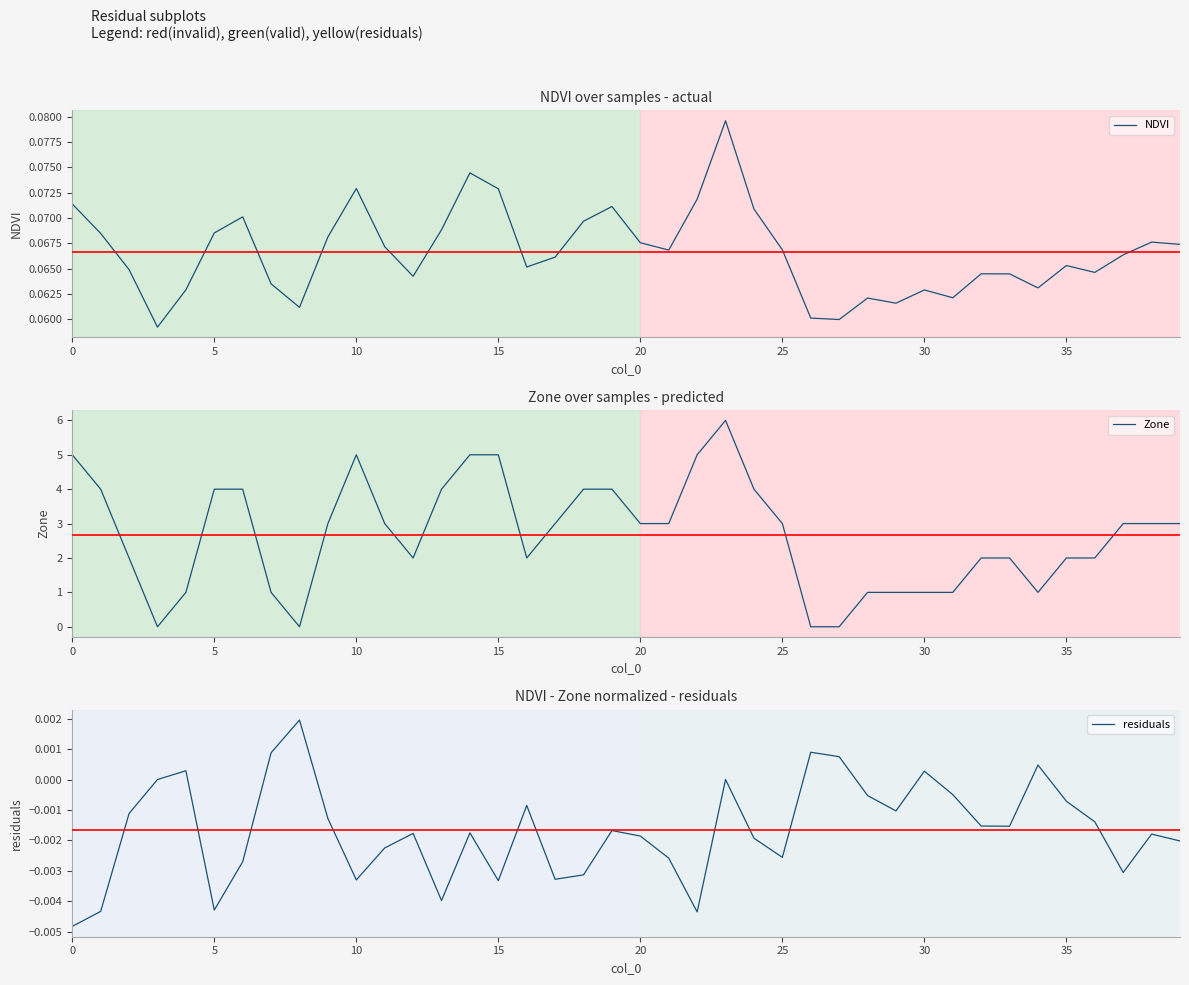

How many negative values does the residuals series have?

31